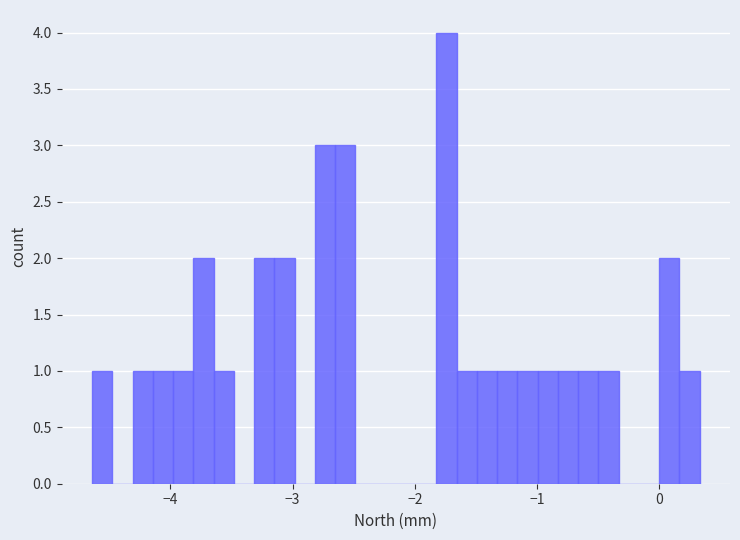

Read against the x-axis, roughly where is the centre of the tallest bar?

-1.7